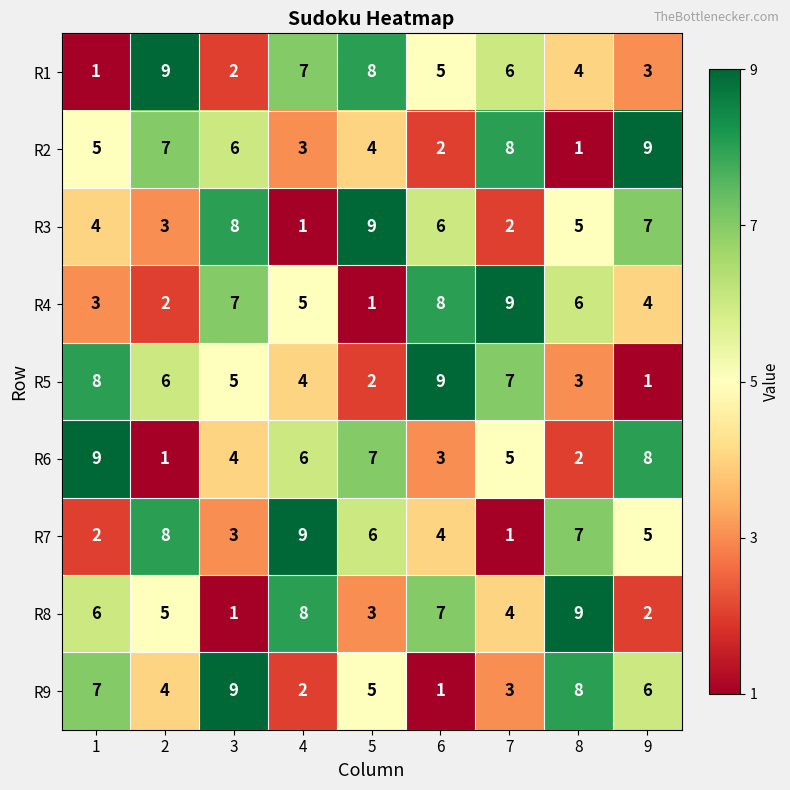

The value of R7 at 8 is 2. True or false?

False